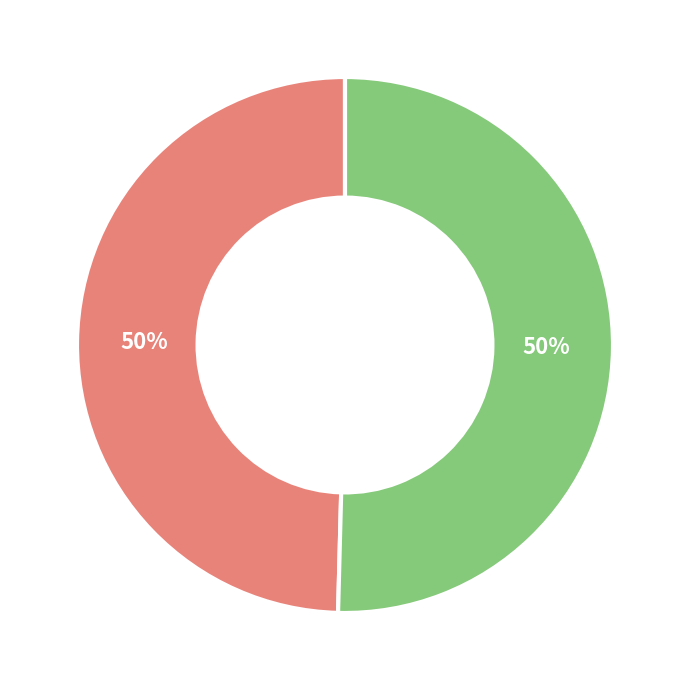

To the nearest percent, what is the average slice percentage?

50%